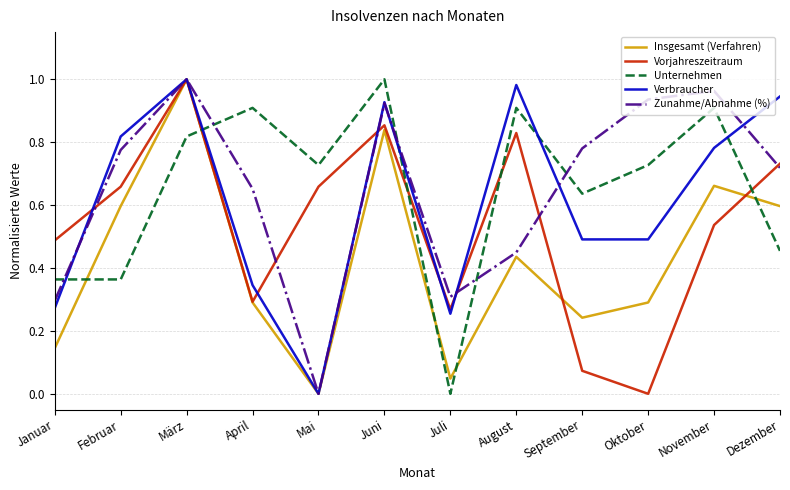

Where do Unternehmen and Vorjahreszeitraum first cross each other?

März and April